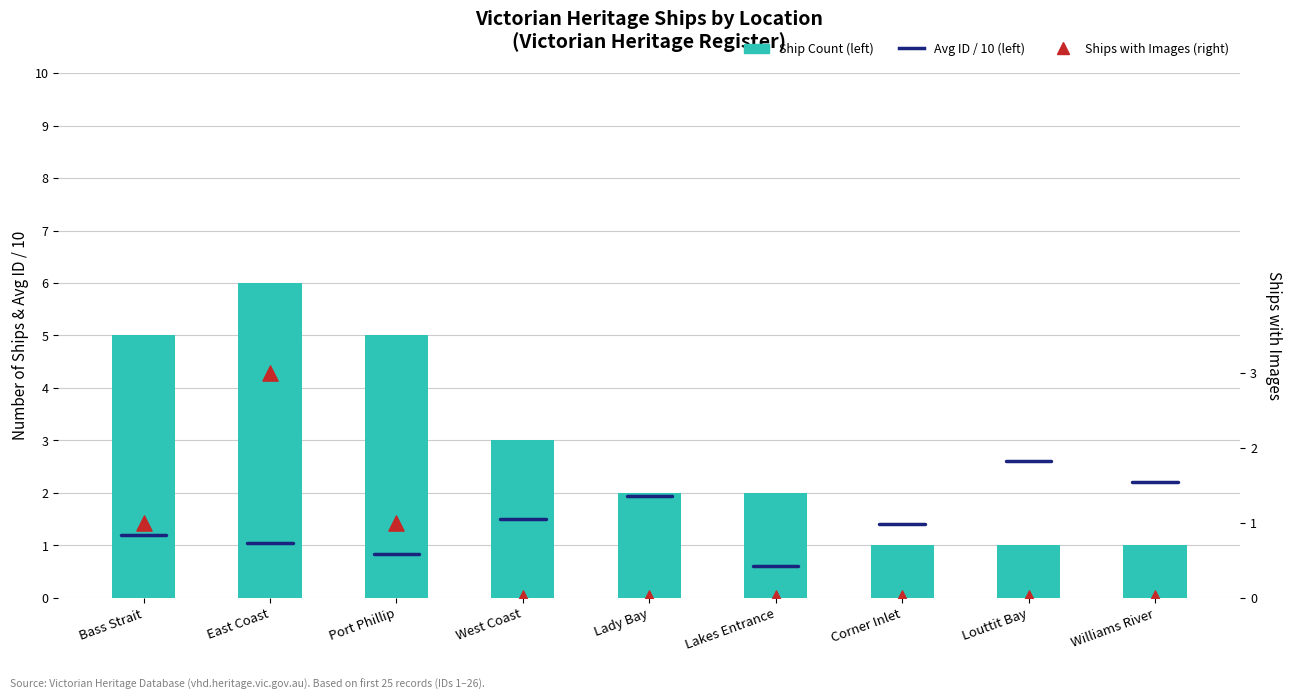

Which series has the largest total across all categories?

Ship Count (left)